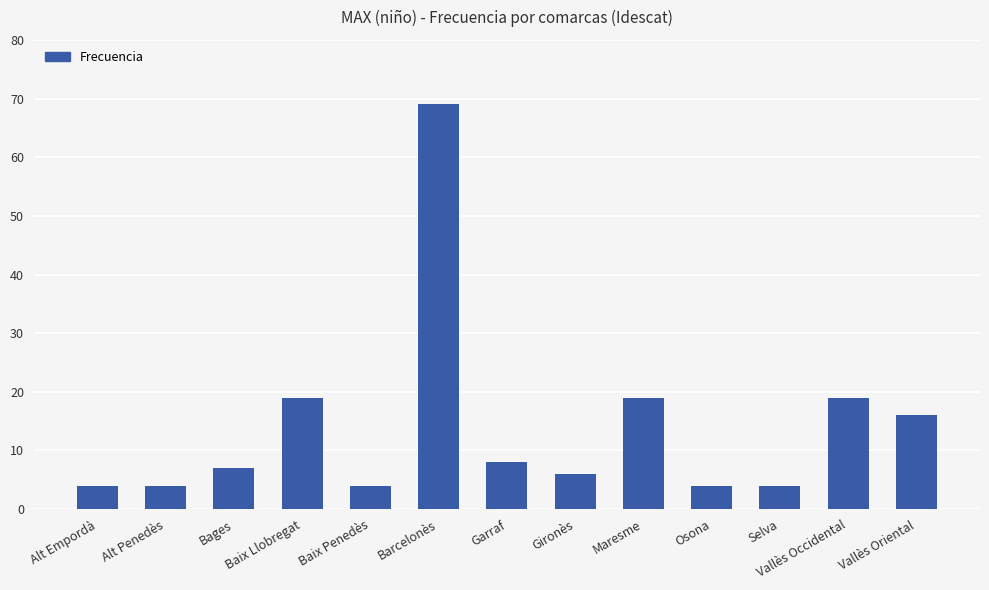

How many bars are there in total?

13